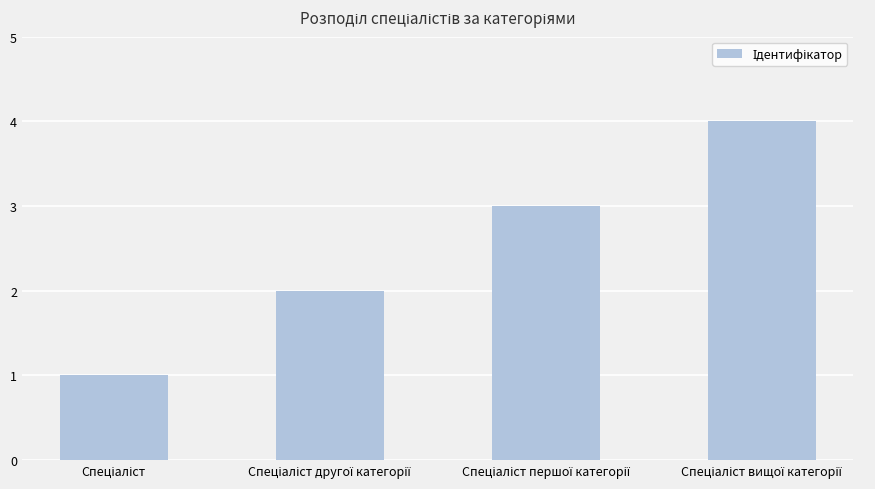

What is the greatest value displayed?

4